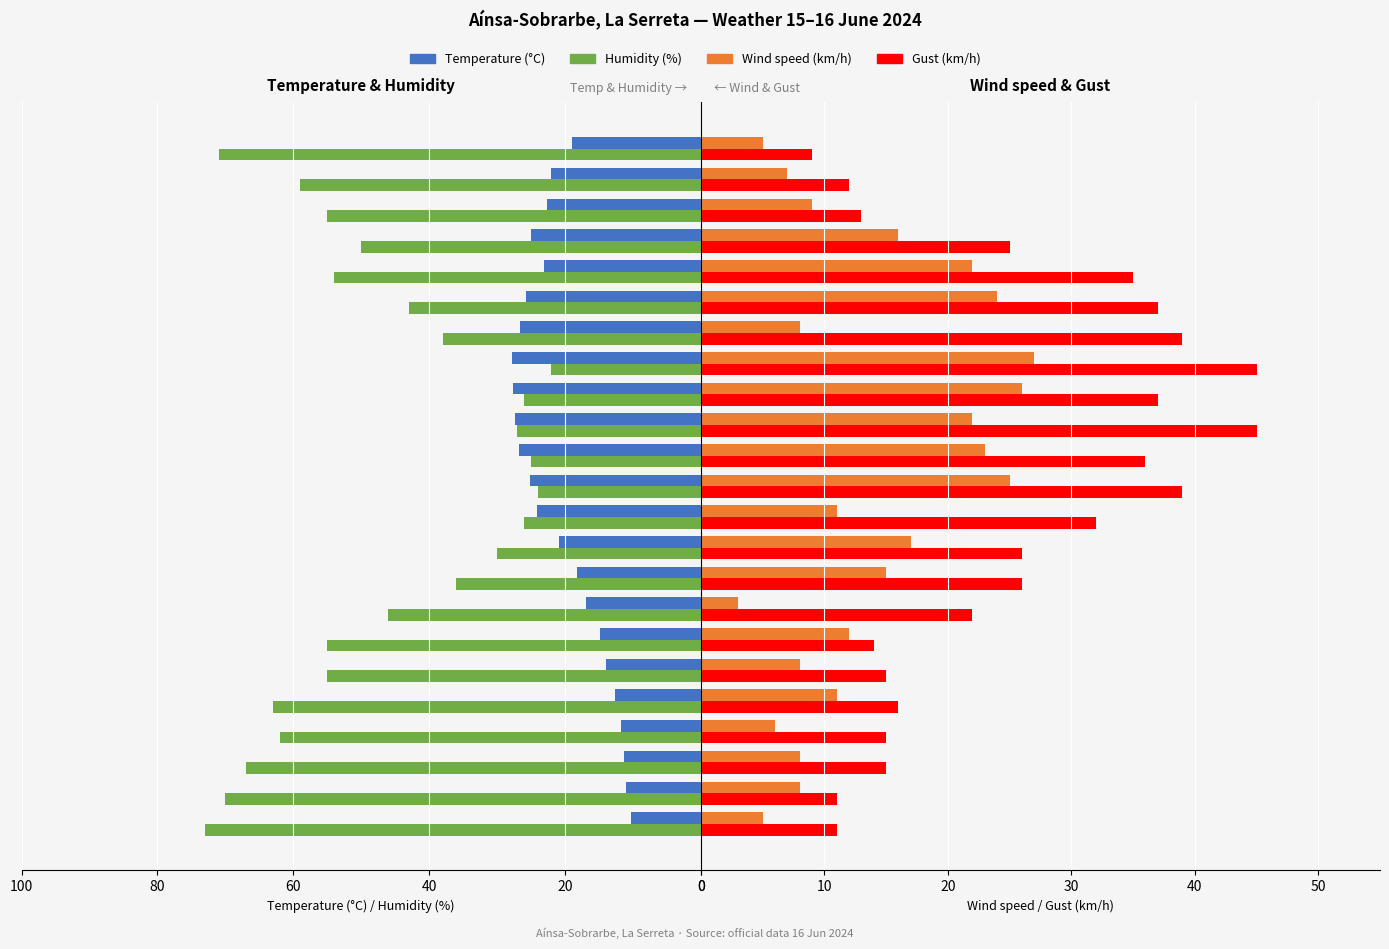

How many bars are there in total?

92